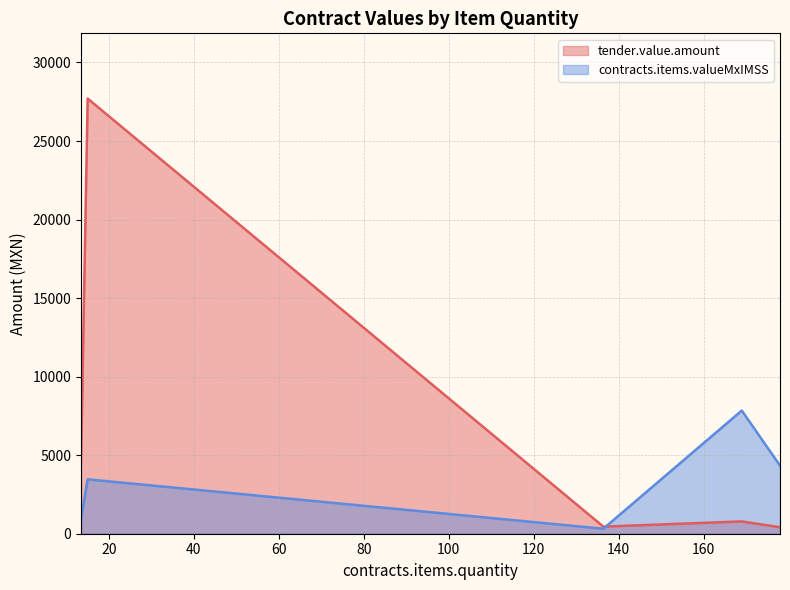

Rank the series at 169 from lowest to highest value.

tender.value.amount, contracts.items.valueMxIMSS